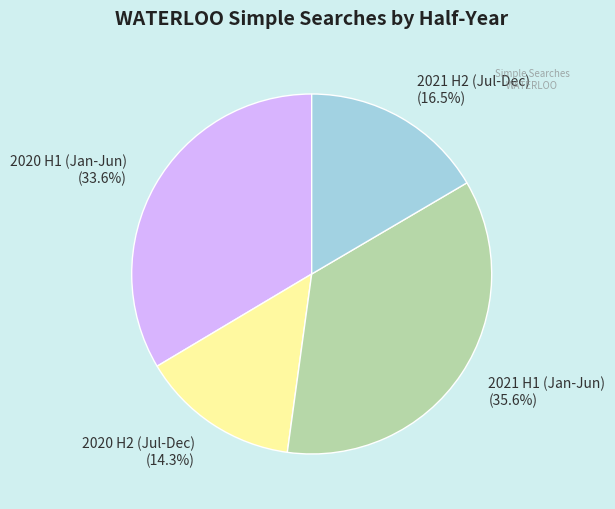

Does any single category account for the majority?

No